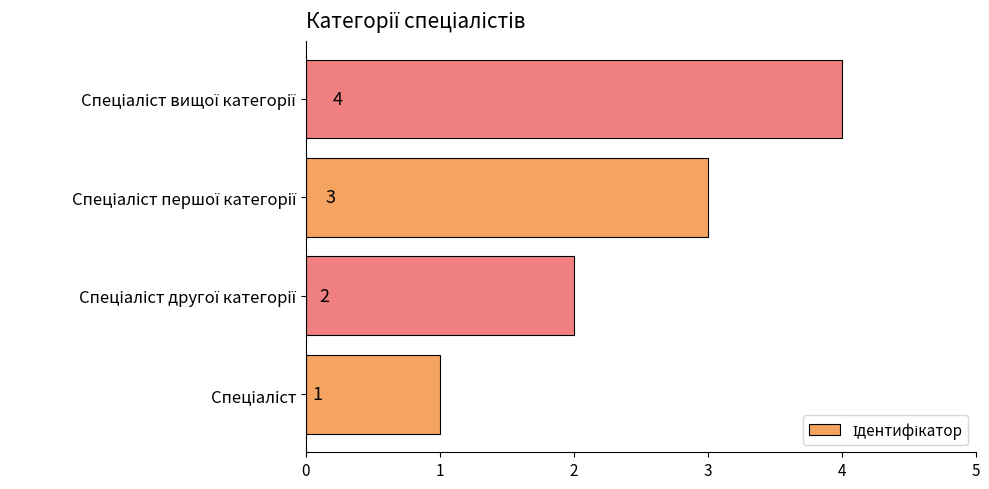

Does the chart contain stacked bars?

No